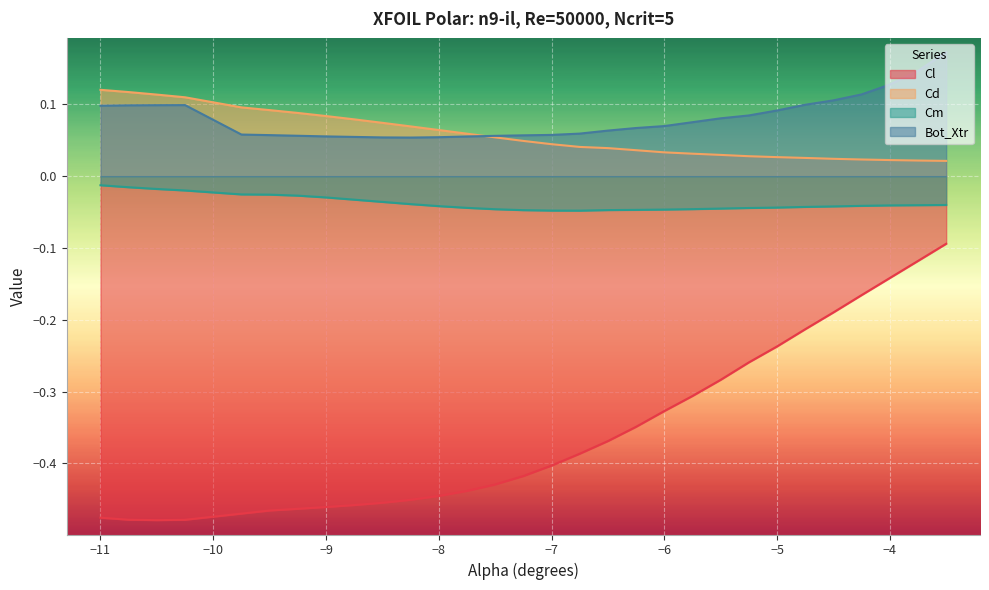

How many interior local valleys does the Bot_Xtr series have?

1